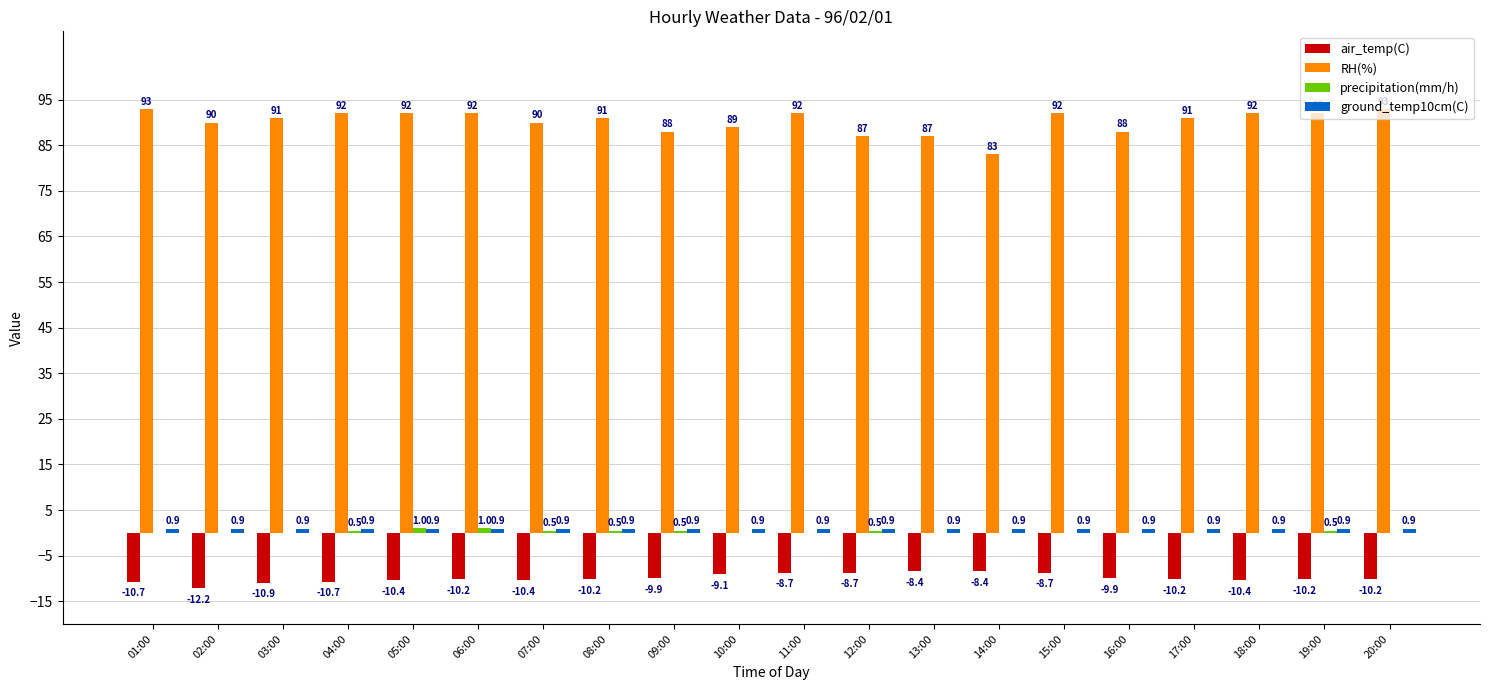

What is the total value across all series at 08:00?

82.2